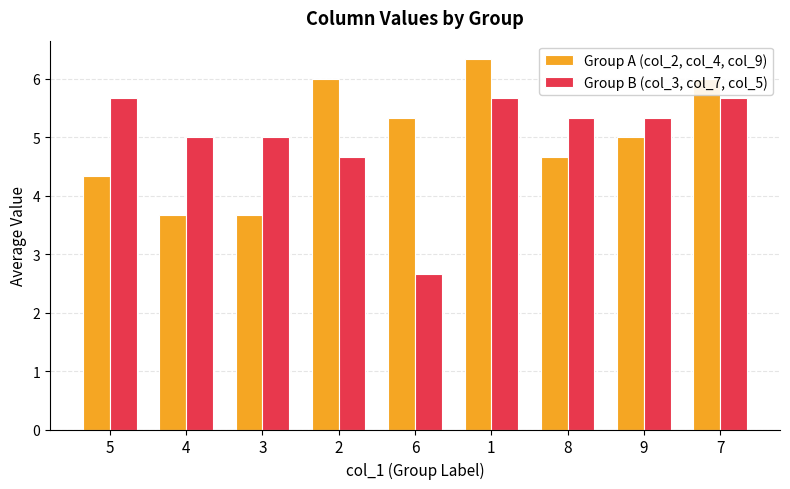

What is the sum of the Group B (col_3, col_7, col_5) values at 3 and 1?

10.7